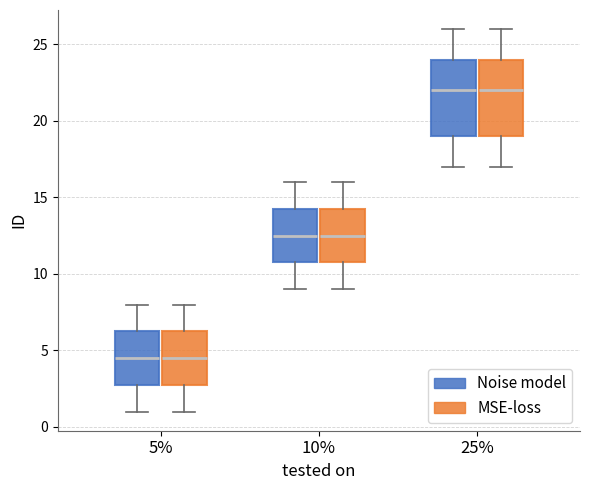

Reading left to right, read every box against the y-axis: the position of its median line, the range the box covers, and the ends of its whiskers. The values are not printed on the chart, so give them approximately, as read against the axis.

5% (Noise model): median 4.5, box 3.0 to 6.5, whiskers 1.0 to 8.0
5% (MSE-loss): median 4.5, box 3.0 to 6.5, whiskers 1.0 to 8.0
10% (Noise model): median 12.5, box 11.0 to 14.5, whiskers 9.0 to 16.0
10% (MSE-loss): median 12.5, box 11.0 to 14.5, whiskers 9.0 to 16.0
25% (Noise model): median 22.0, box 19.0 to 24.0, whiskers 17.0 to 26.0
25% (MSE-loss): median 22.0, box 19.0 to 24.0, whiskers 17.0 to 26.0